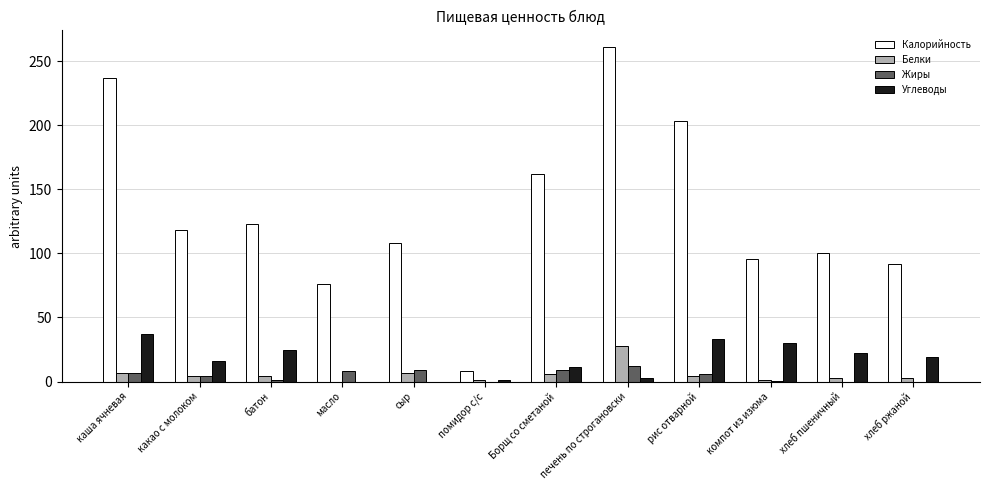

What value does the Белки series have at рис отварной?

4.0